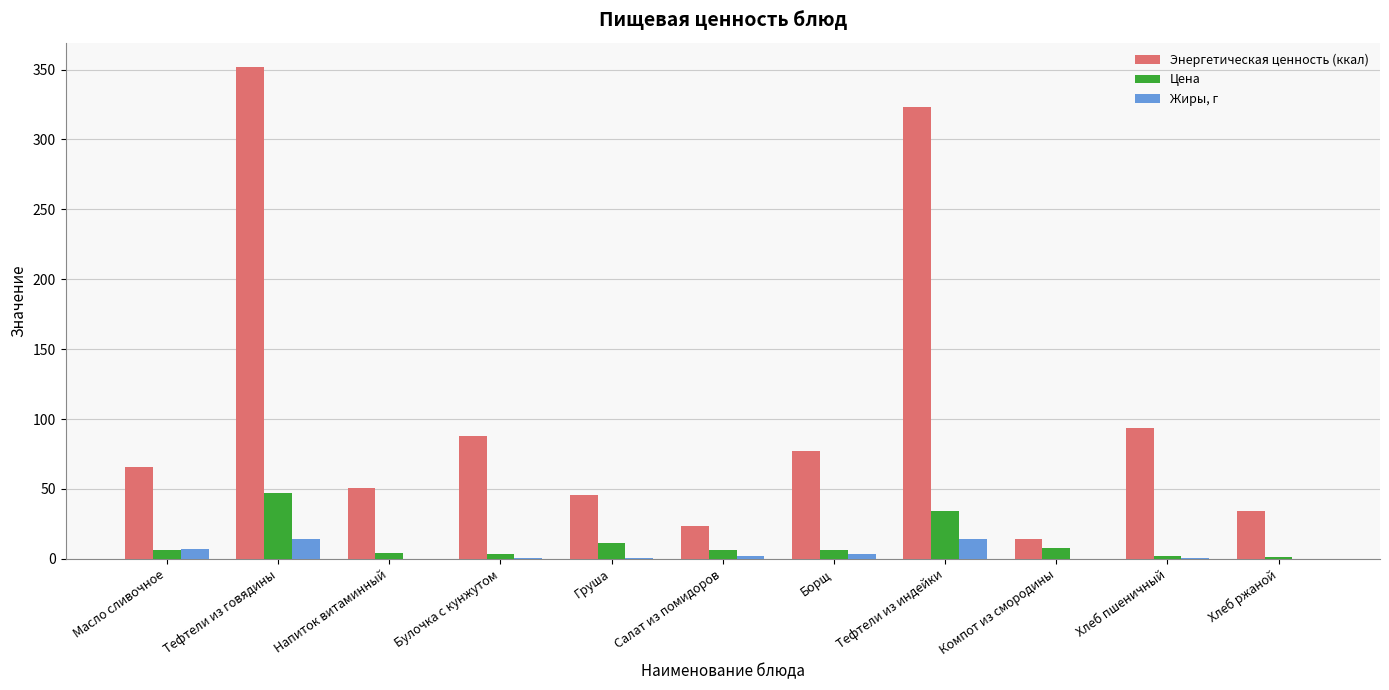

True or false: Энергетическая ценность (ккал) has a value of 45.0 at Масло сливочное.

False